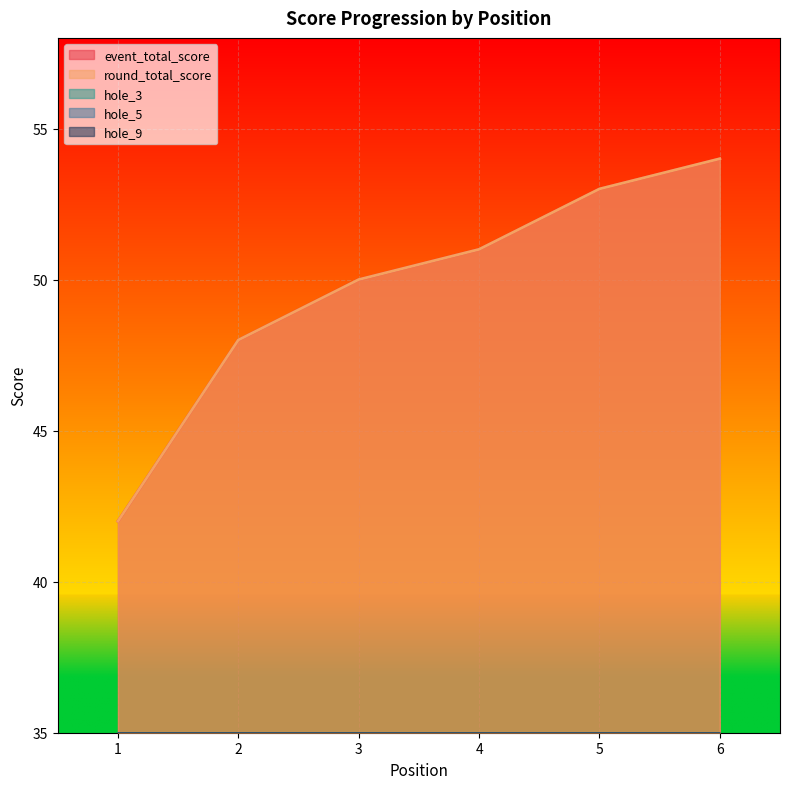

Reading right to left, transcribe all the data shown in this chart.

event_total_score: 6=54	5=53	4=51	3=50	2=48	1=42
round_total_score: 6=54	5=53	4=51	3=50	2=48	1=42
hole_3: 6=4	5=4	4=4	3=5	2=4	1=3
hole_5: 6=4	5=3	4=2	3=2	2=2	1=2
hole_9: 6=3	5=3	4=3	3=2	2=3	1=4